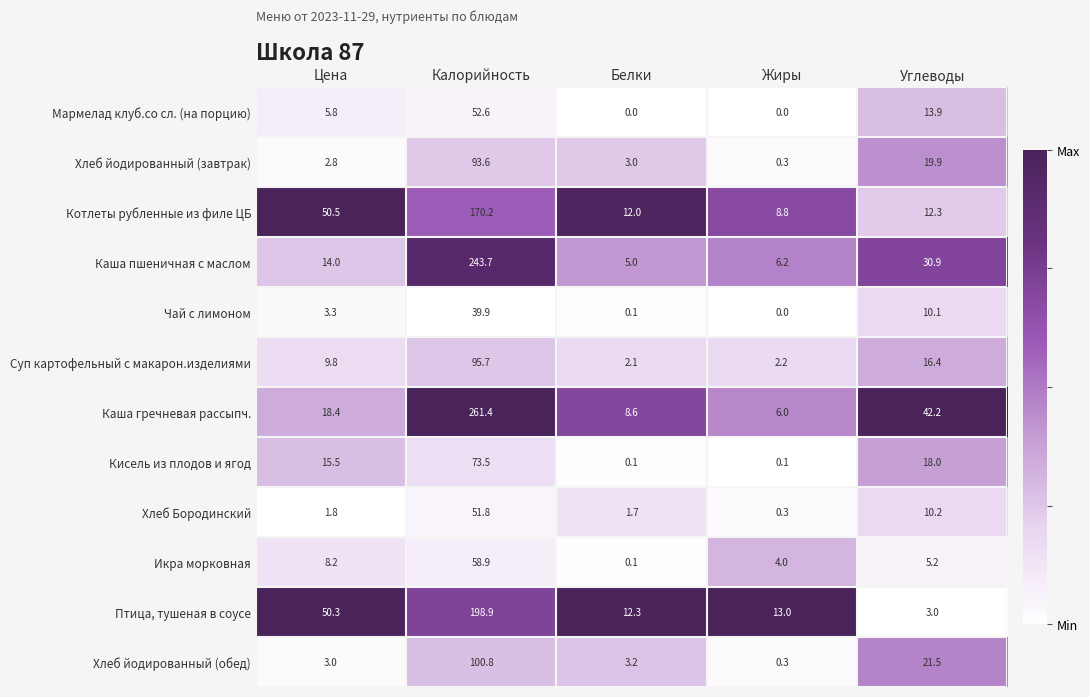

Which series has the largest total across all categories?

Каша гречневая рассыпч.